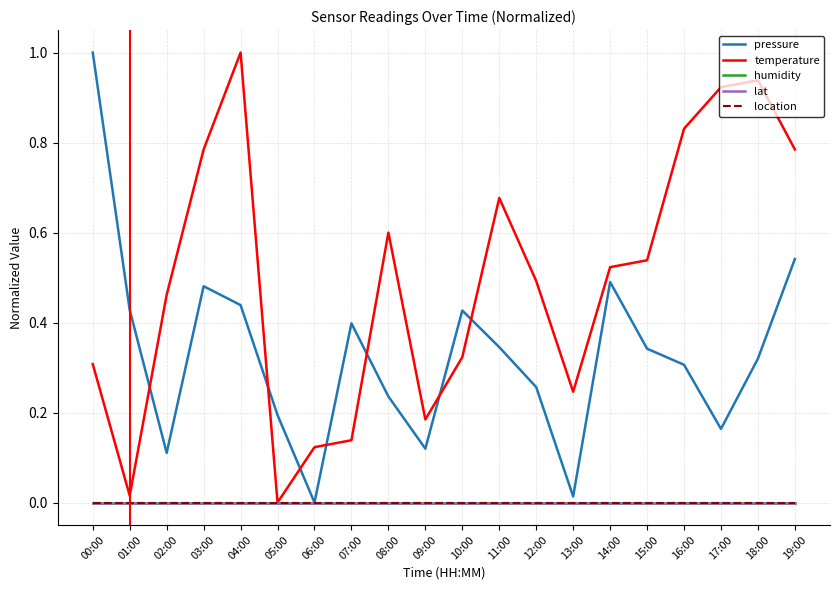

Reading left to right, what are all the values shown in this chart?

pressure: 1.0	0.4	0.1	0.5	0.4	0.2	0.0	0.4	0.2	0.1	0.4	0.3	0.3	0.0	0.5	0.3	0.3	0.2	0.3	0.5
temperature: 0.3	0.0	0.5	0.8	1.0	0.0	0.1	0.1	0.6	0.2	0.3	0.7	0.5	0.2	0.5	0.5	0.8	0.9	0.9	0.8
humidity: 0.0	0.0	0.0	0.0	0.0	0.0	0.0	0.0	0.0	0.0	0.0	0.0	0.0	0.0	0.0	0.0	0.0	0.0	0.0	0.0
lat: 0.0	0.0	0.0	0.0	0.0	0.0	0.0	0.0	0.0	0.0	0.0	0.0	0.0	0.0	0.0	0.0	0.0	0.0	0.0	0.0
location: 0.0	0.0	0.0	0.0	0.0	0.0	0.0	0.0	0.0	0.0	0.0	0.0	0.0	0.0	0.0	0.0	0.0	0.0	0.0	0.0